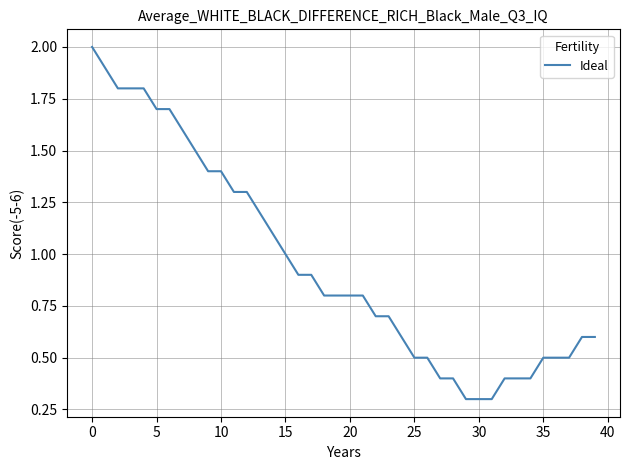

What is the smallest value displayed?

0.3